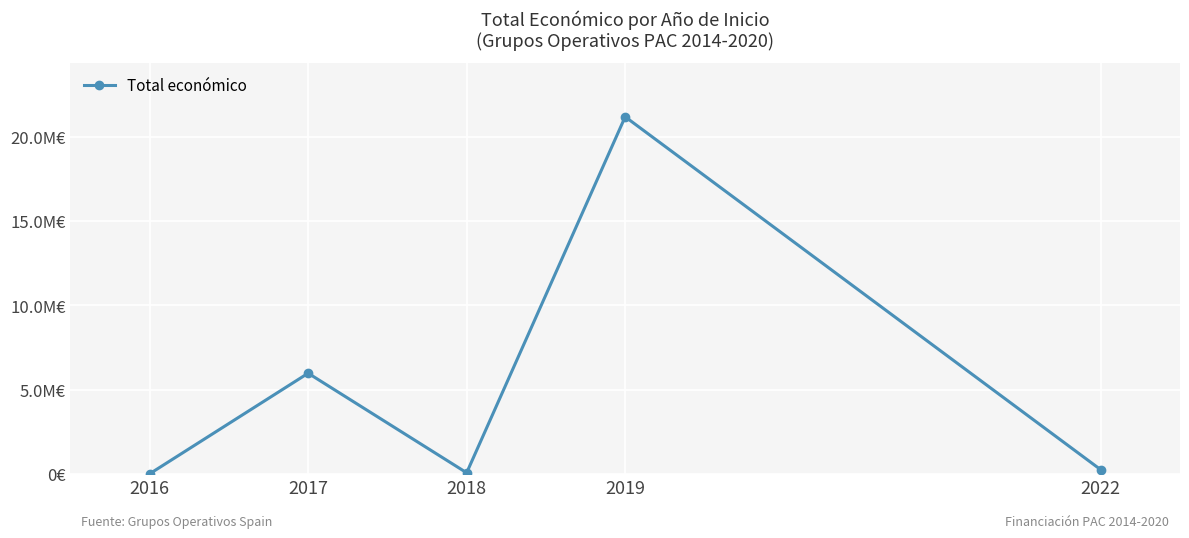

At which category does the data reach its first local valley?

2018